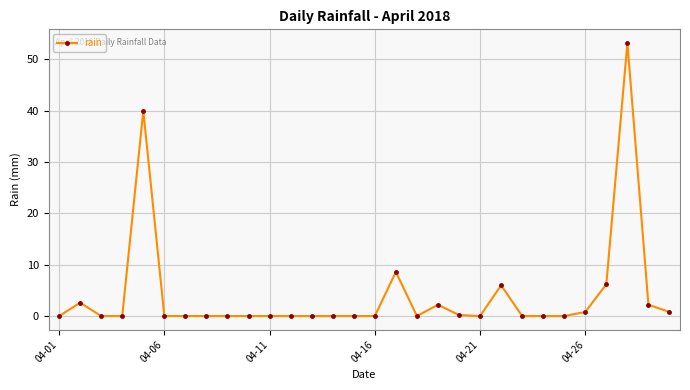

What is the difference between the second highest and second lowest values?

40.0